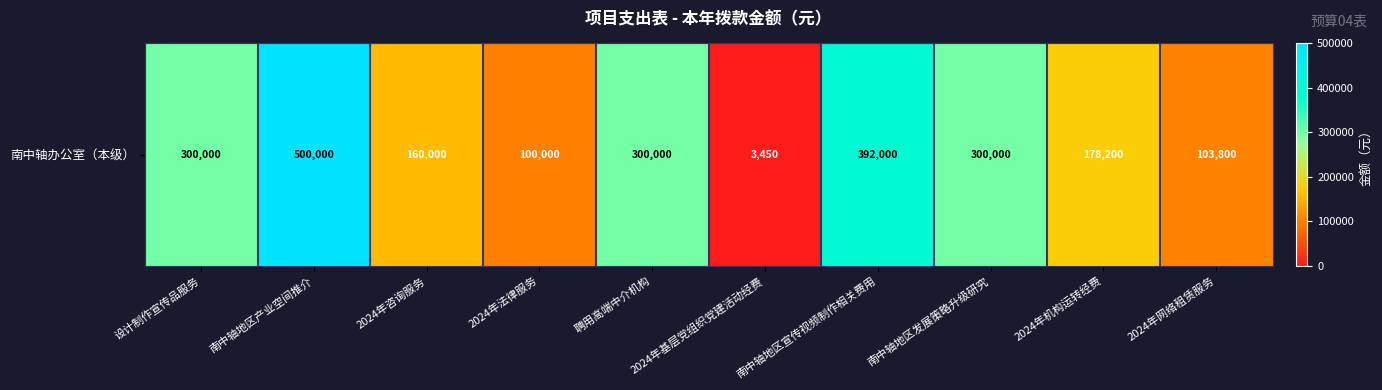

Approximately how many times larger is the value at 2024年咨询服务 compared to 2024年基层党组织党建活动经费?

46.4